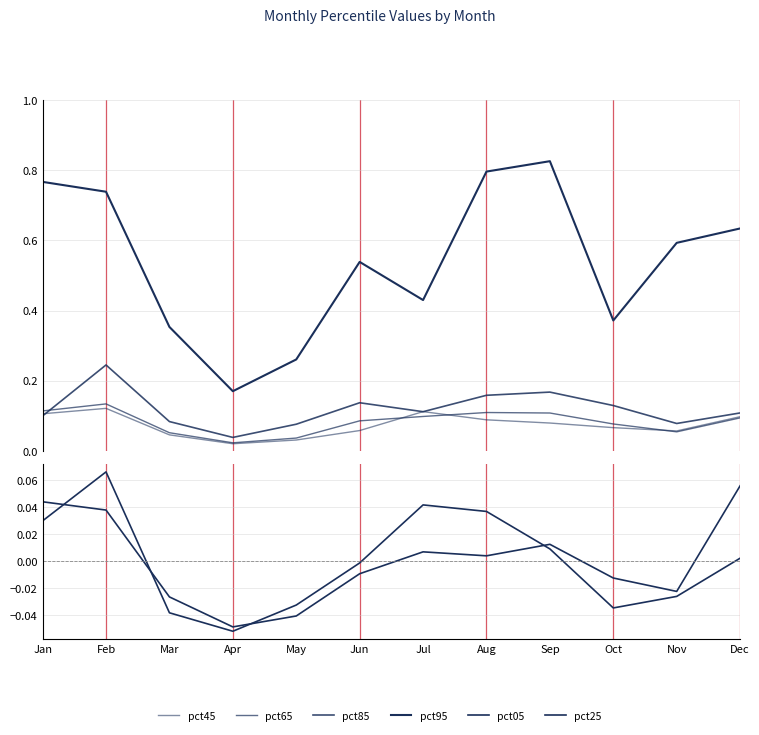

True or false: pct25 has more than 0 points higher than both neighbors.

True